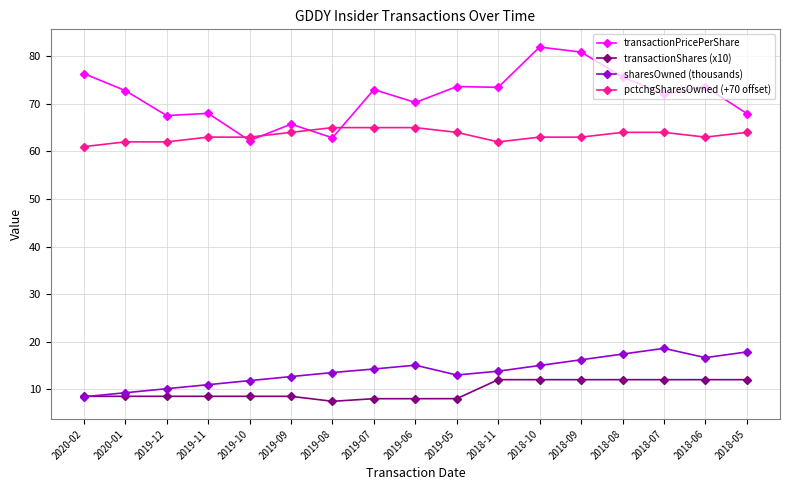

List the series in order of their peak value, lowest first.

transactionShares (x10), sharesOwned (thousands), pctchgSharesOwned (+70 offset), transactionPricePerShare